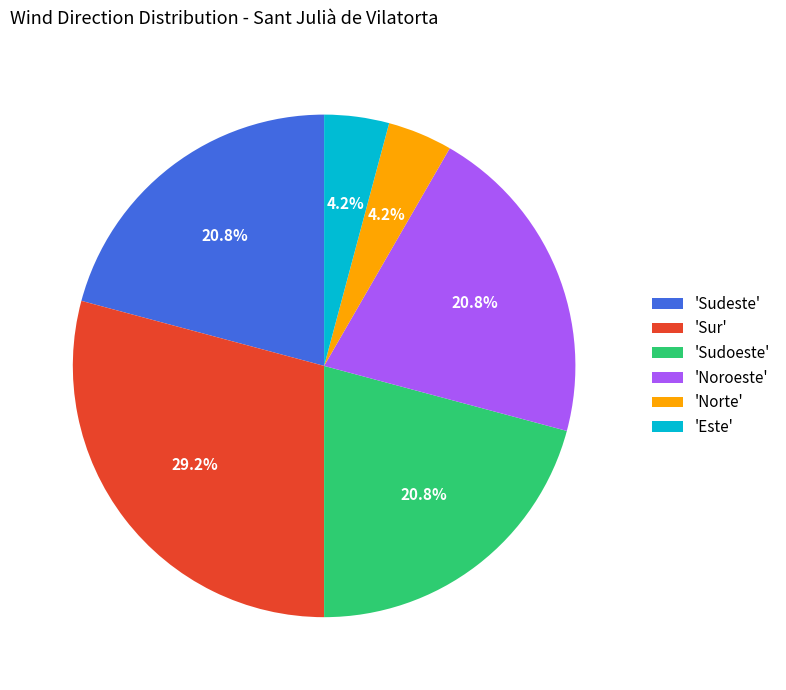

What is the ratio of the value at 'Sudoeste' to the value at 'Este'?

5.0